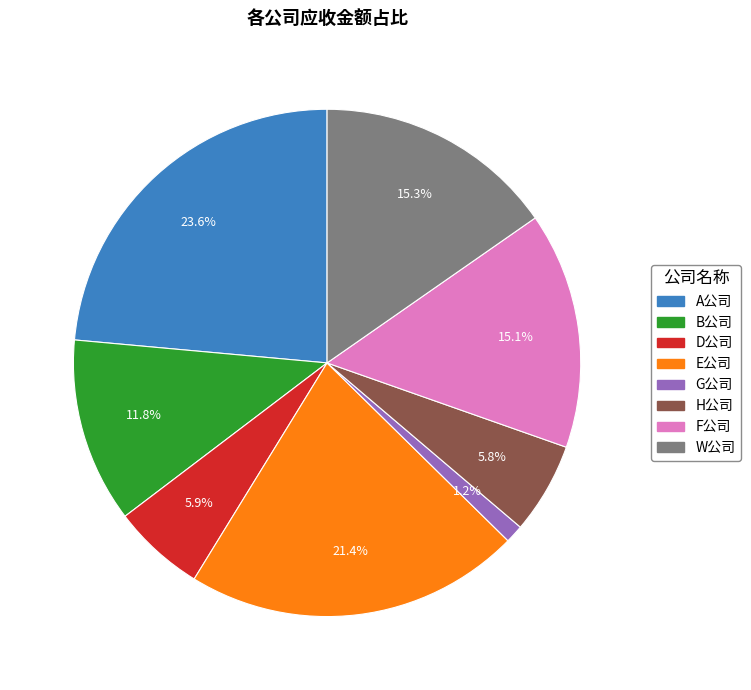

Between B公司 and D公司, which is larger?

B公司